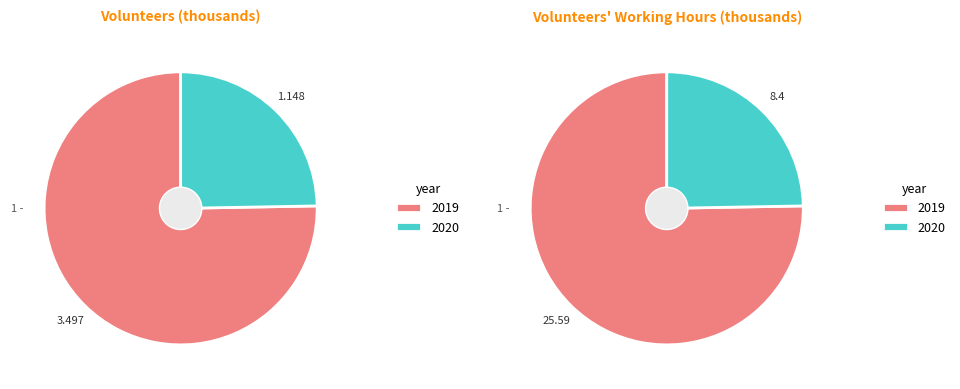

The 2019 slice represents 69% of the pie. True or false?

False